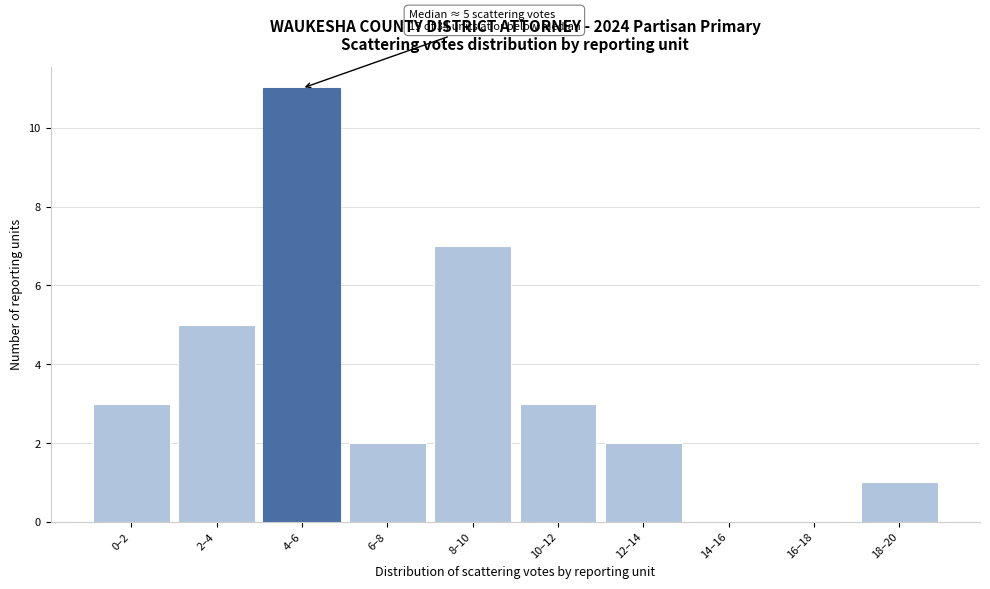

Reading left to right, what are all the values shown in this chart?

0–2=3	2–4=5	4–6=11	6–8=2	8–10=7	10–12=3	12–14=2	14–16=0	16–18=0	18–20=1